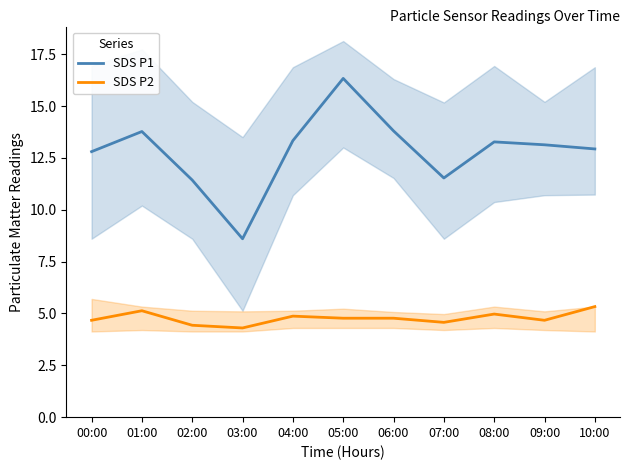

True or false: SDS P1 has more than 2 points higher than both neighbors.

True